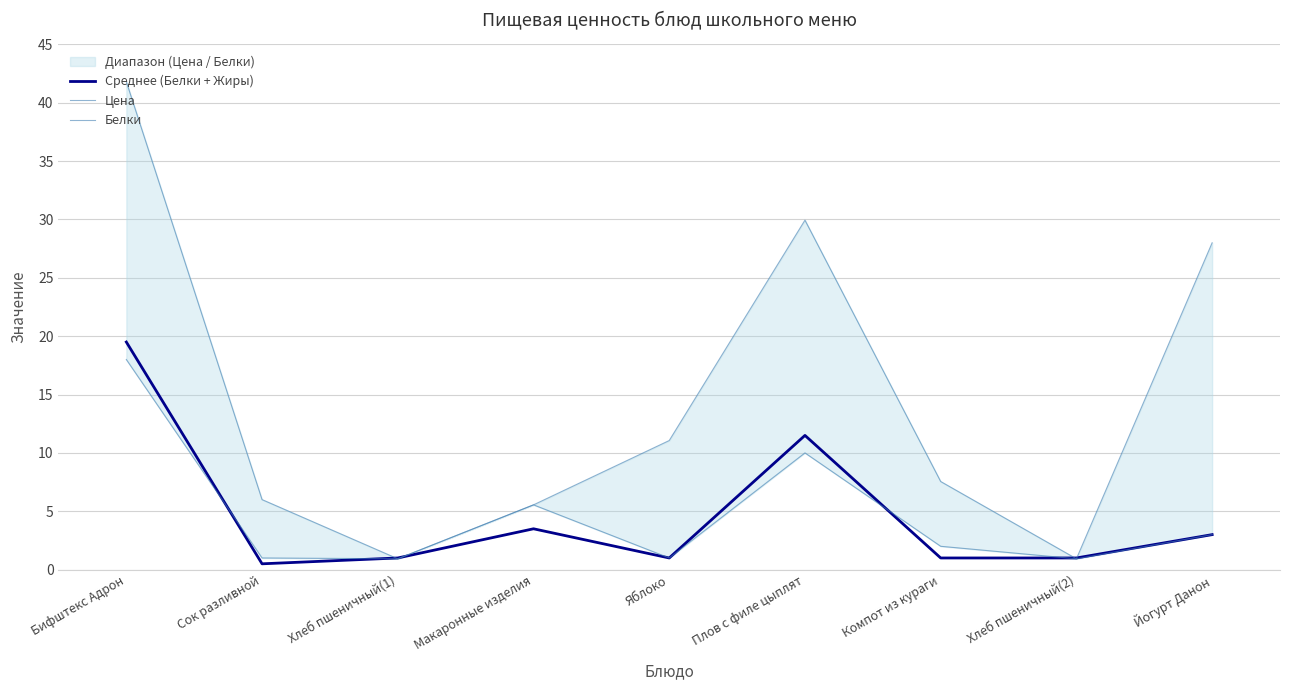

Which series changed the most between Хлеб пшеничный(1) and Компот из кураги?

Цена